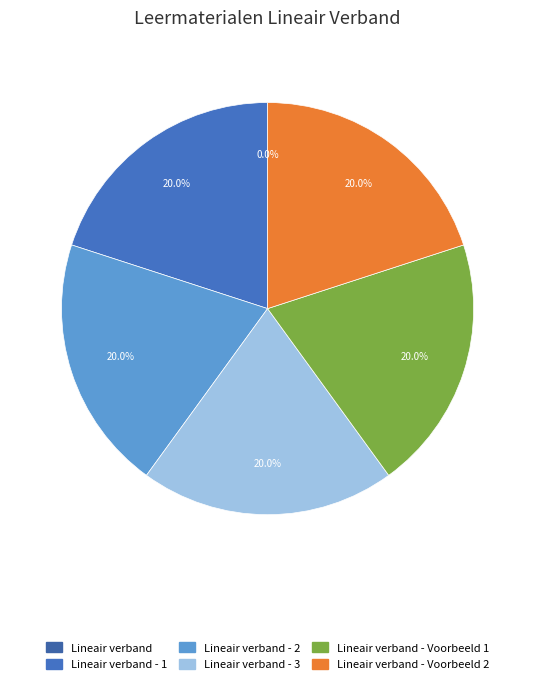

Is it true that Lineair verband - Voorbeeld 1 is 10% of the pie?

False